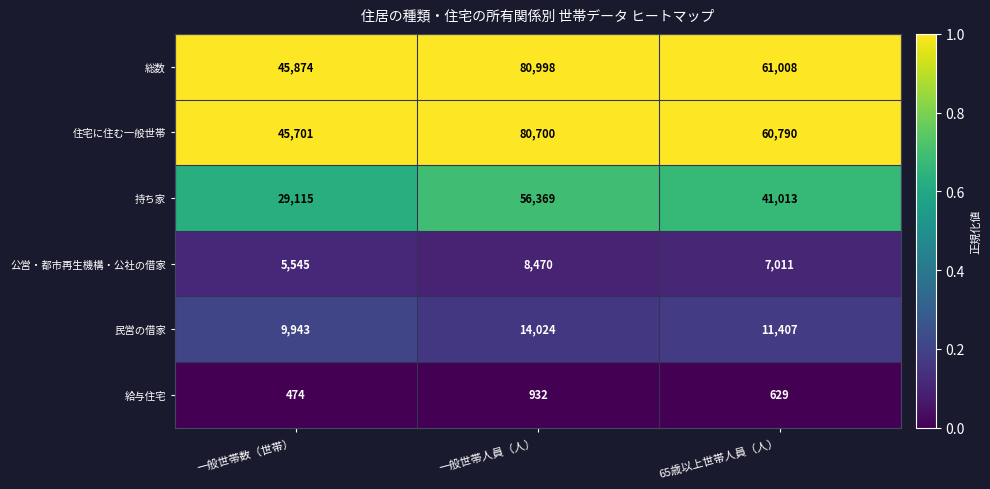

The value of 住宅に住む一般世帯 at 一般世帯数（世帯） is 45701. True or false?

True